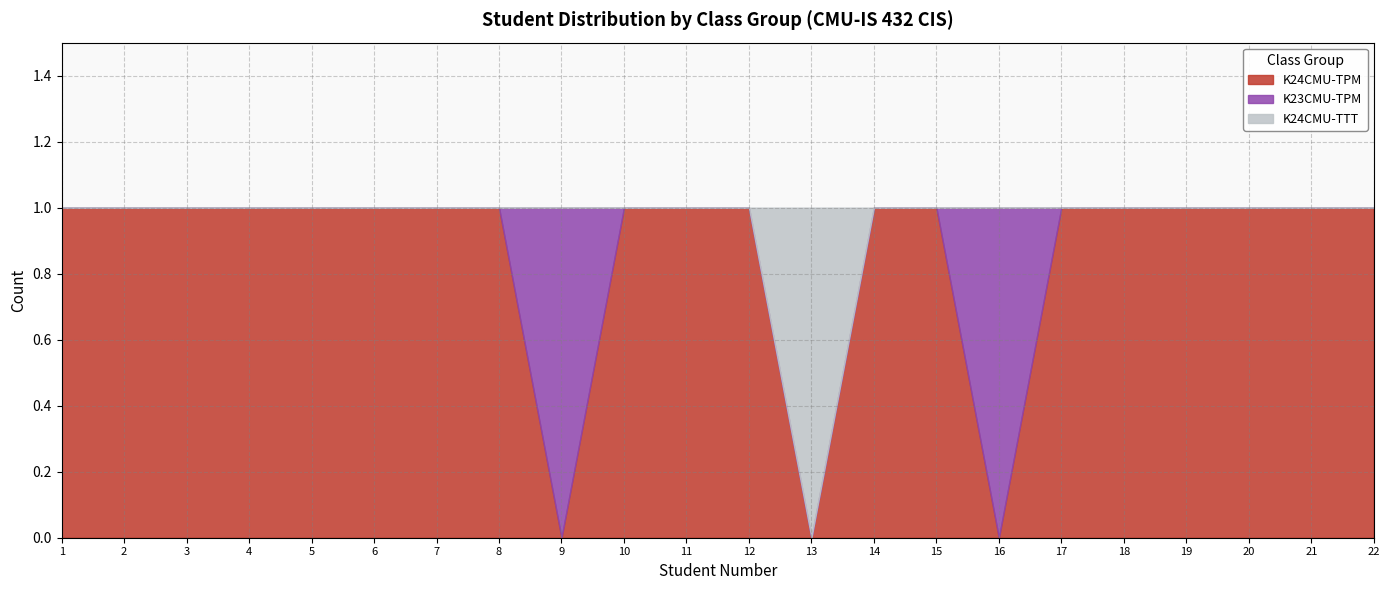

List the series in order of their peak value, lowest first.

K24CMU-TPM, K23CMU-TPM, K24CMU-TTT